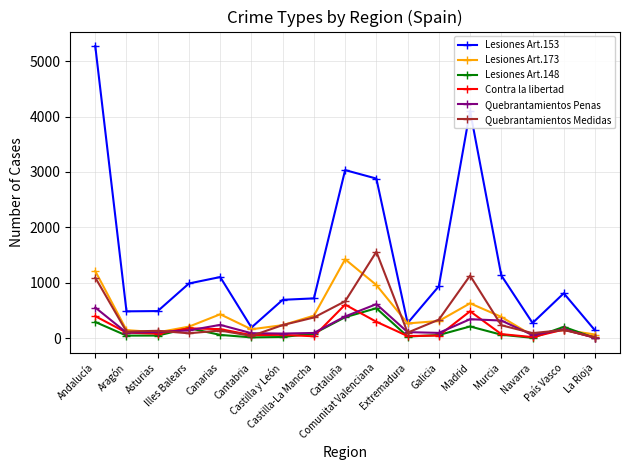

In Lesiones Art.173, how many points are higher than both neighbors (excluding endpoints)?

4